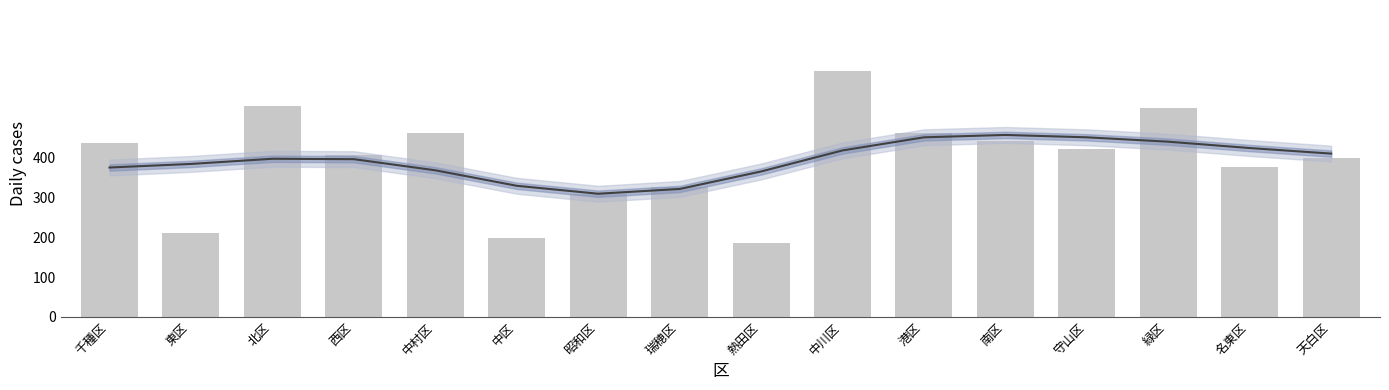

What is the value of the Total deaths bar at the 8th from the left?

327